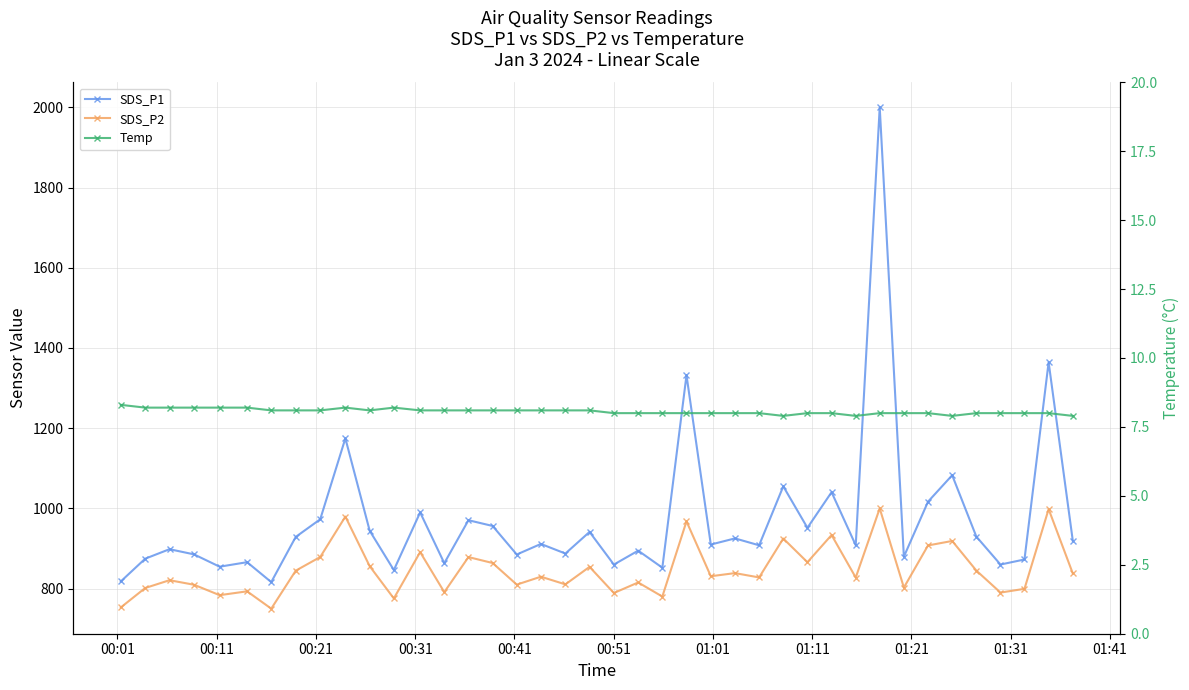

How many lines are shown in the chart?

3